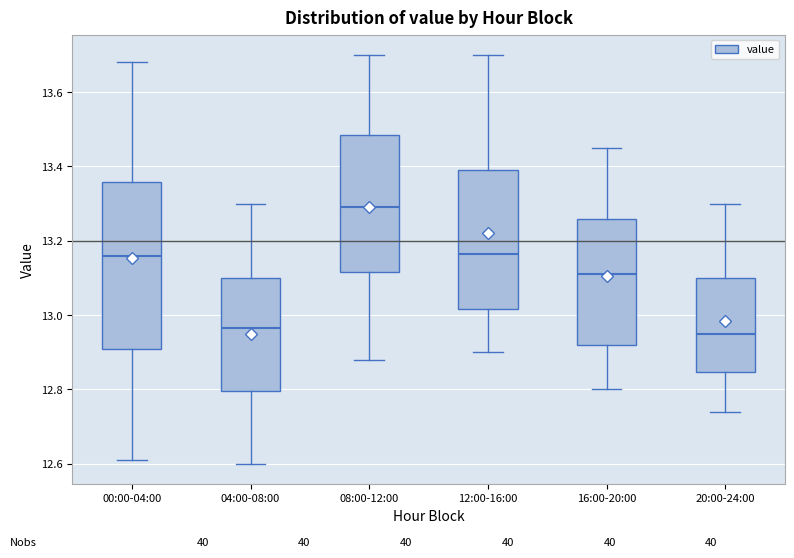

Comparing the boxes themselves (not the whiskers), which one is the tallest?

00:00-04:00